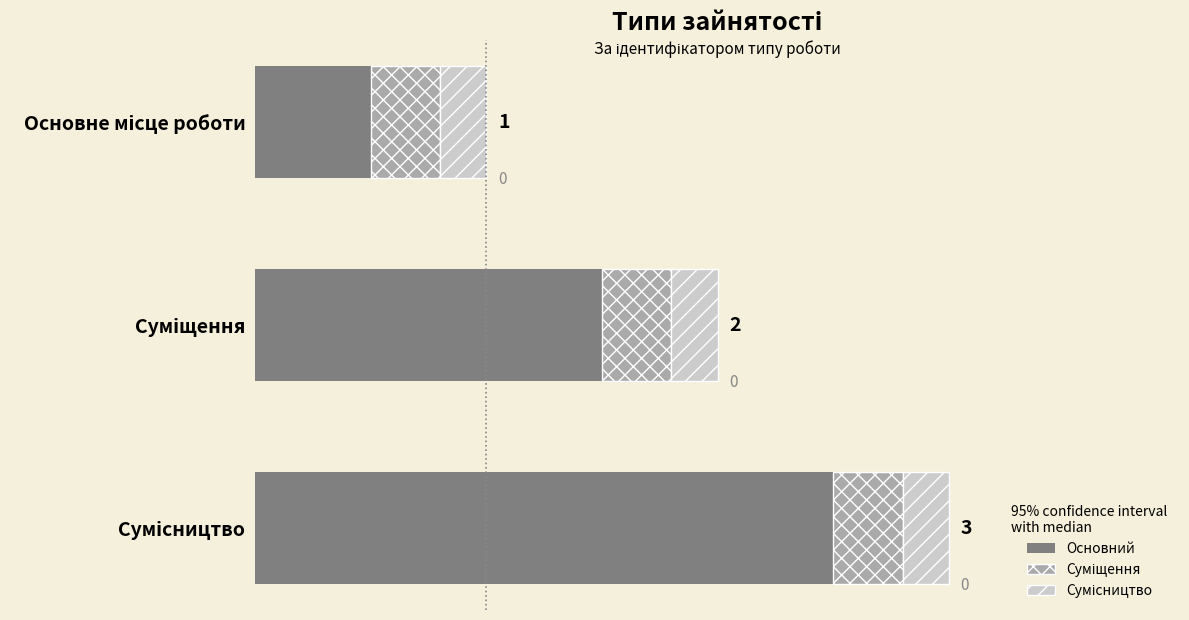

Count the values in the range 0 to 2.

2